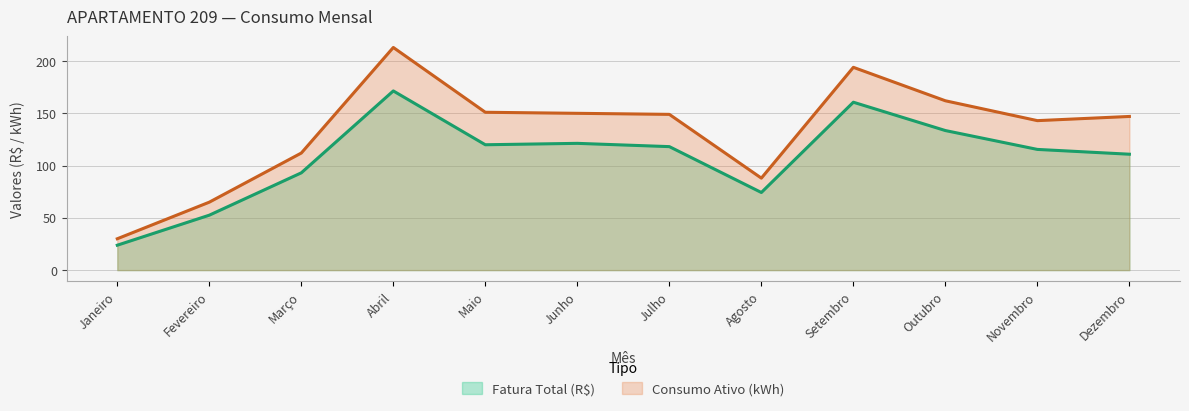

How many series are shown in this chart?

2